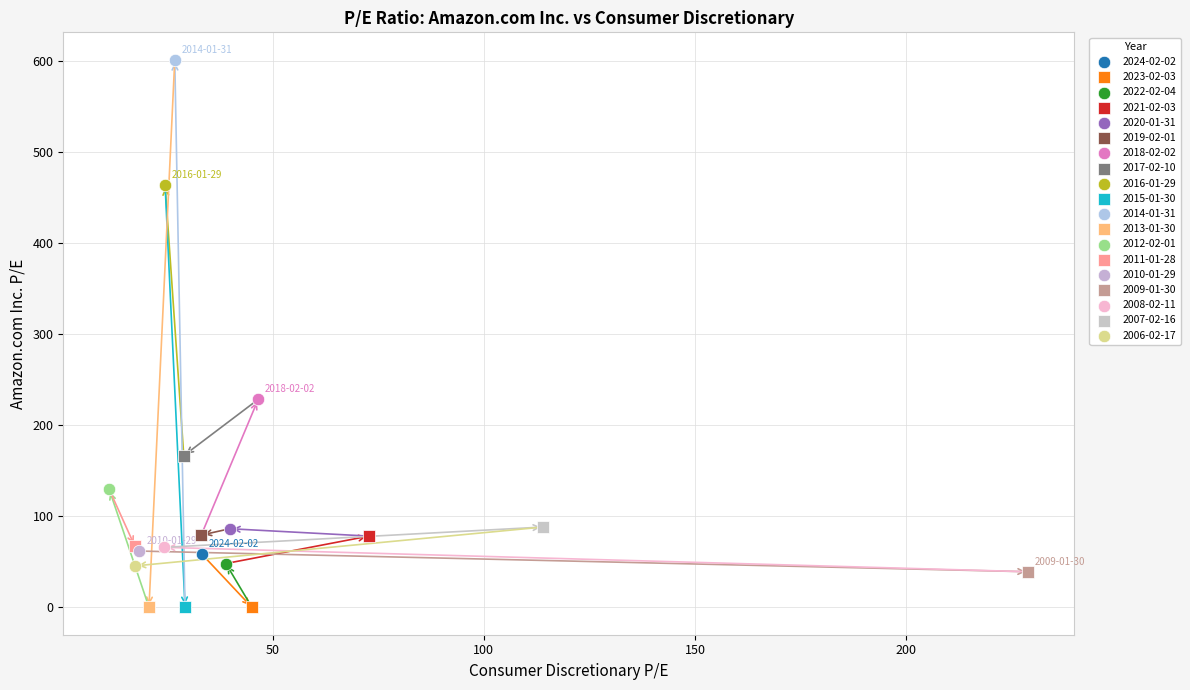

What are all the series names shown in the legend?

2024-02-02, 2023-02-03, 2022-02-04, 2021-02-03, 2020-01-31, 2019-02-01, 2018-02-02, 2017-02-10, 2016-01-29, 2015-01-30, 2014-01-31, 2013-01-30, 2012-02-01, 2011-01-28, 2010-01-29, 2009-01-30, 2008-02-11, 2007-02-16, 2006-02-17